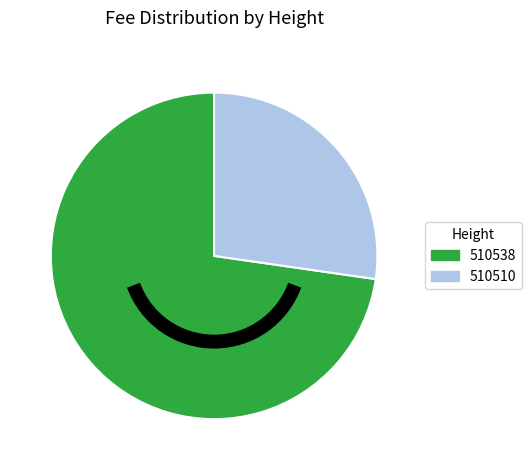

The 510538 slice represents 81% of the pie. True or false?

False